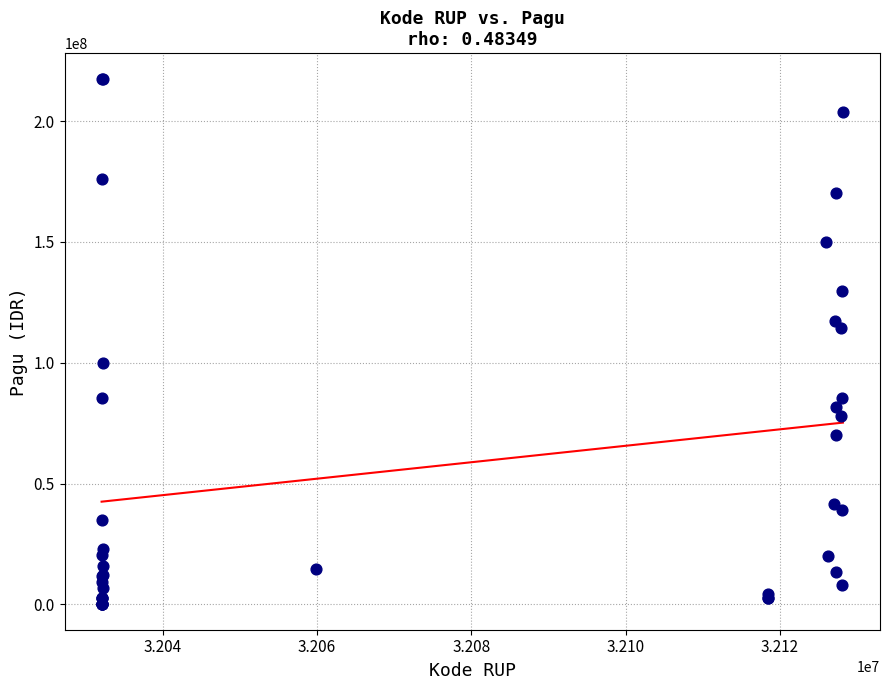

What Y value in the scatter plot is closest to 108830000?

114296000